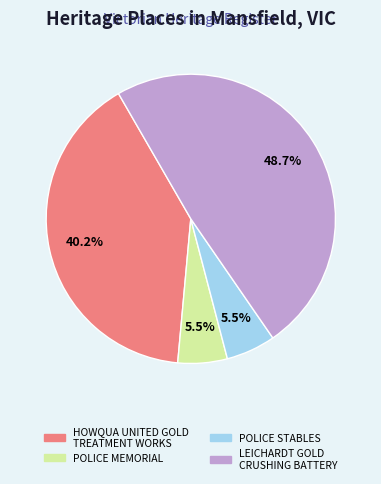

Which category has the biggest portion of the pie?

LEICHARDT GOLD CRUSHING BATTERY